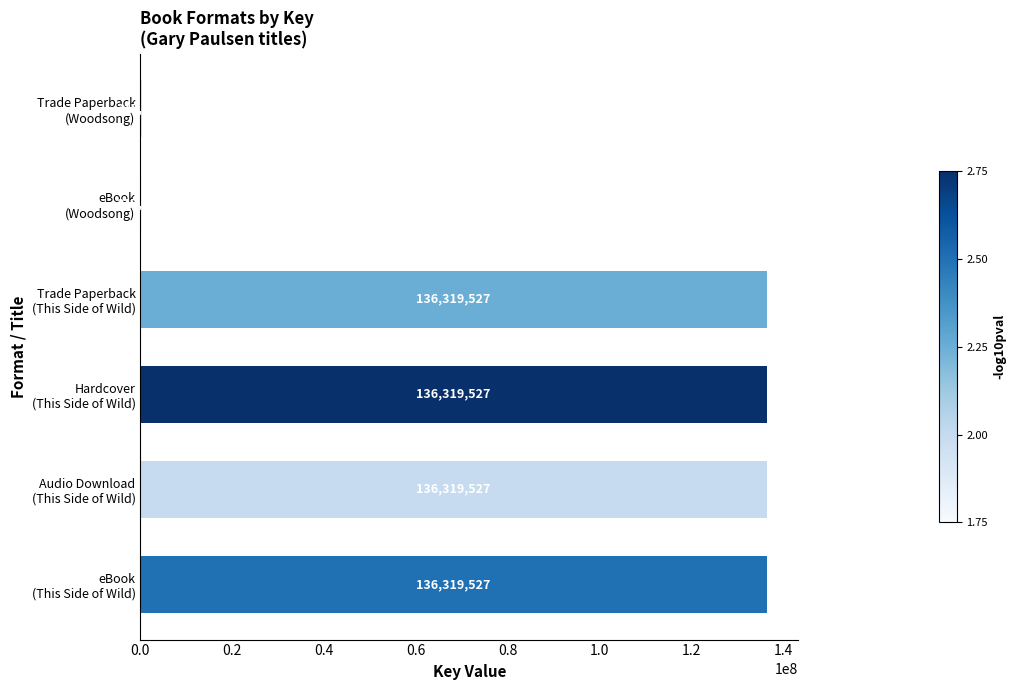

Count the values in the range 317024 to 136319527.

6